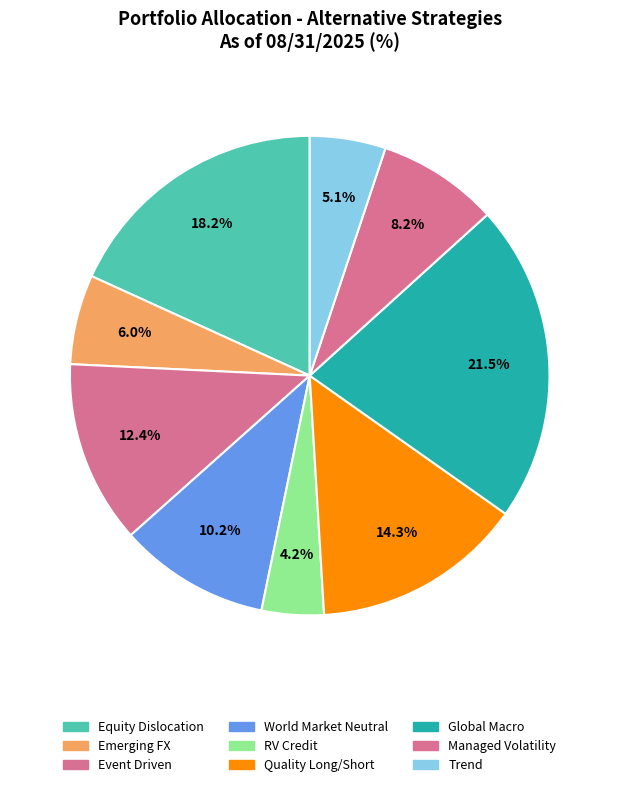

Is there any slice that represents more than half of the pie?

No